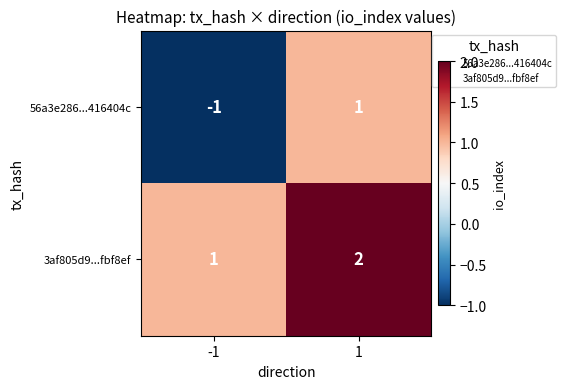

At -1, list the series in order from largest to smallest.

3af805d9...fbf8ef, 56a3e286...416404c